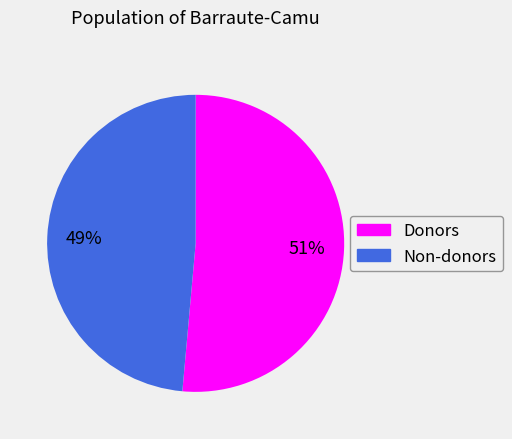

Rank the categories by value from lowest to highest.

Non-donors, Donors